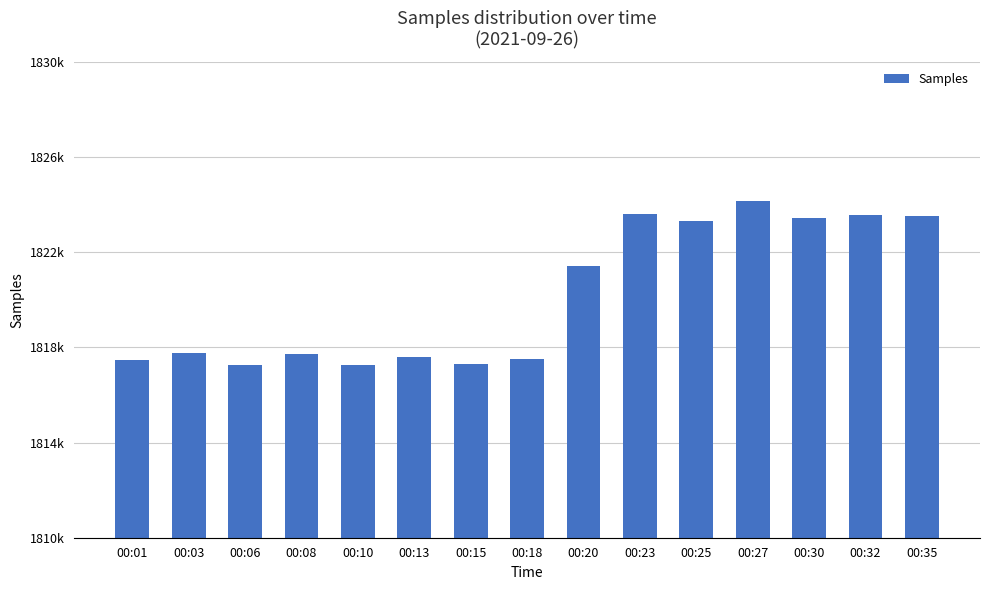

Between 00:32 and 00:03, which is larger?

00:32